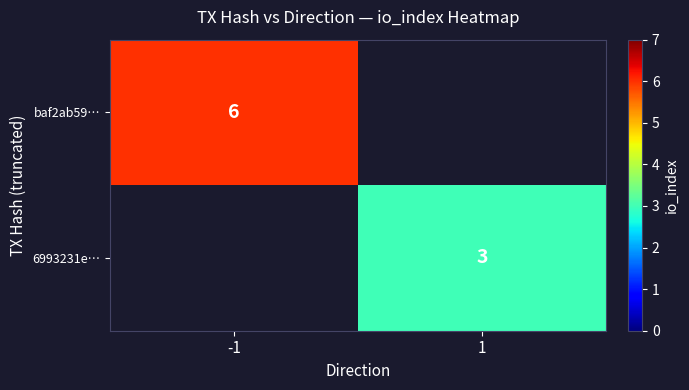

The value of baf2ab59… at -1 is 4. True or false?

False